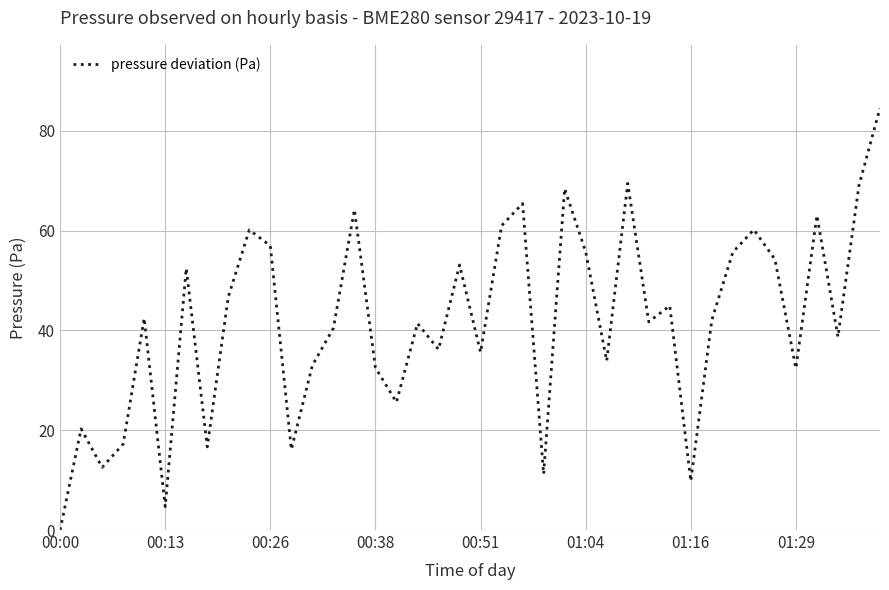

Count the number of data series in this chart.

1